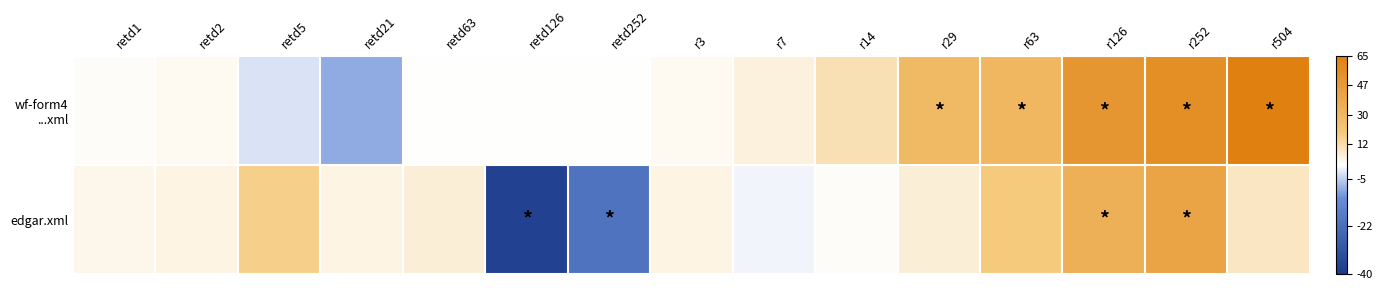

What is the spread (max minus min) of values at retd252?

21